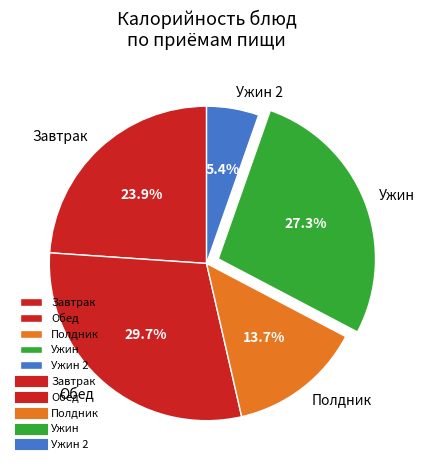

How many slices are in this pie chart?

5